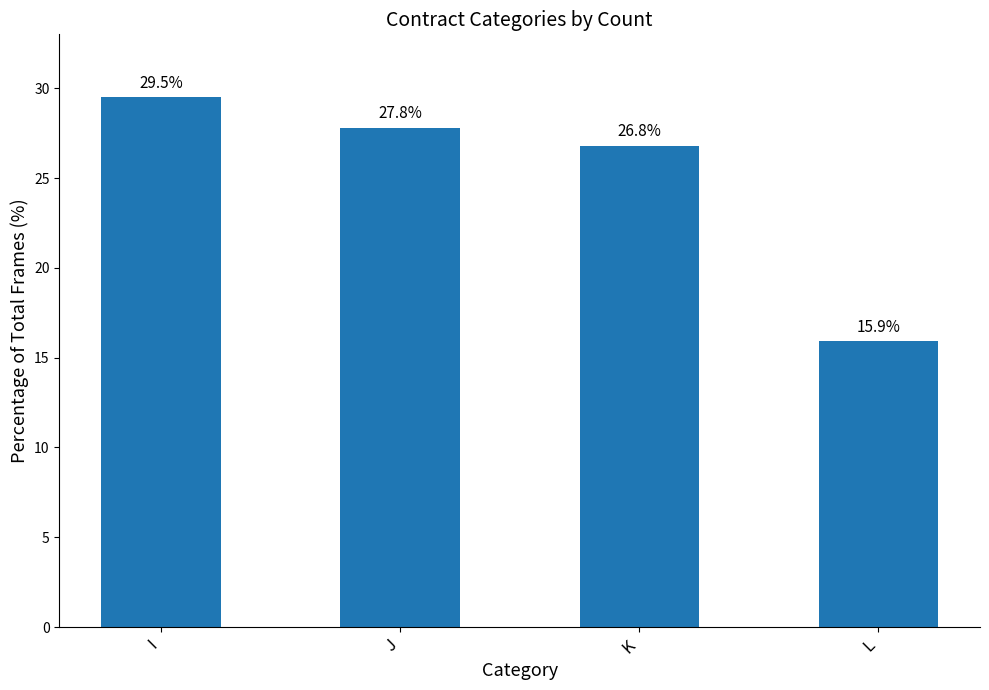

How many bars are there in total?

4